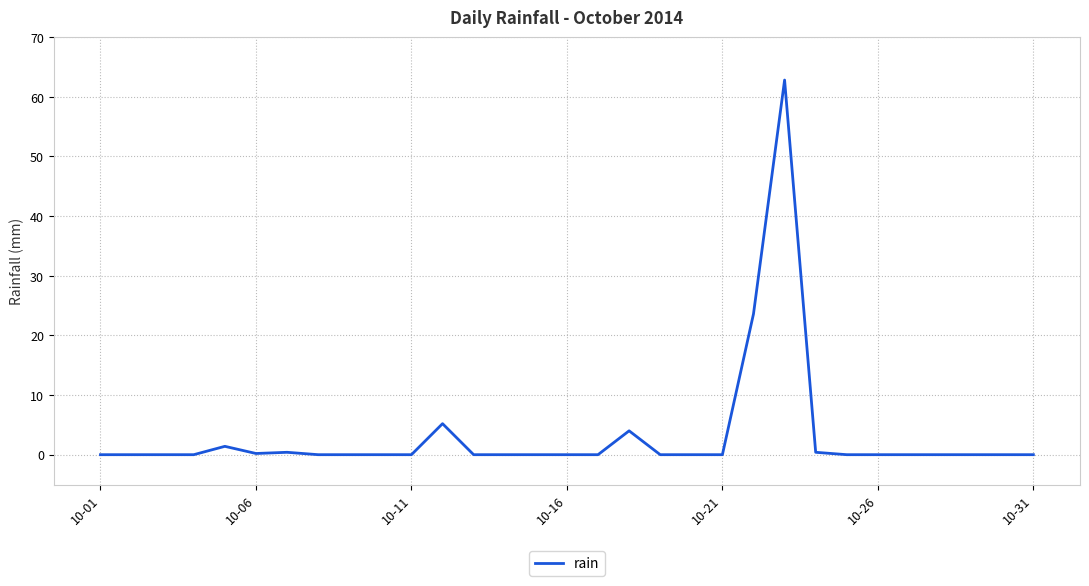

What is the maximum value shown in the chart?

62.8